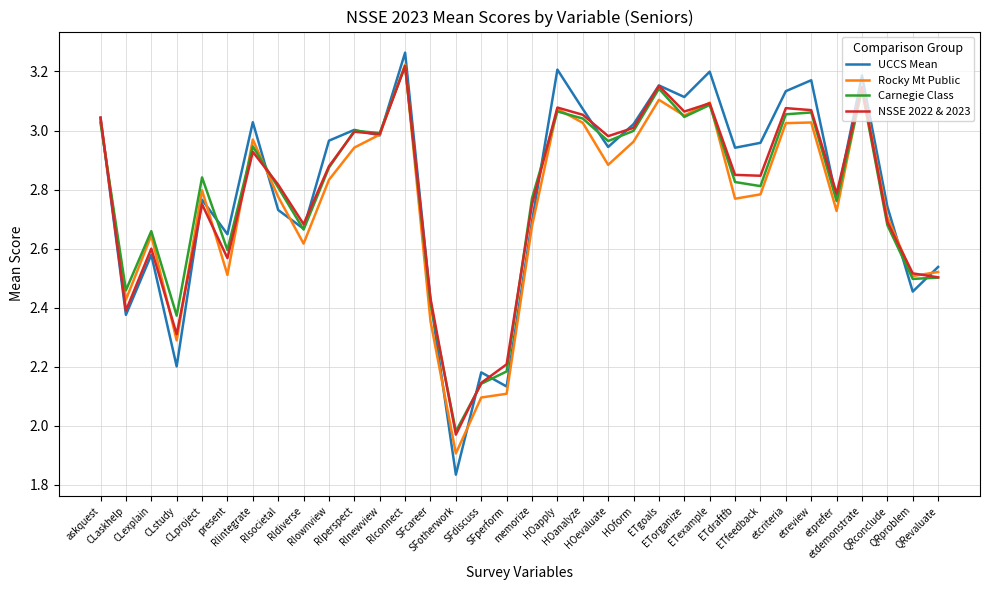

At which category does NSSE 2022 & 2023 reach its first local peak?

CLexplain